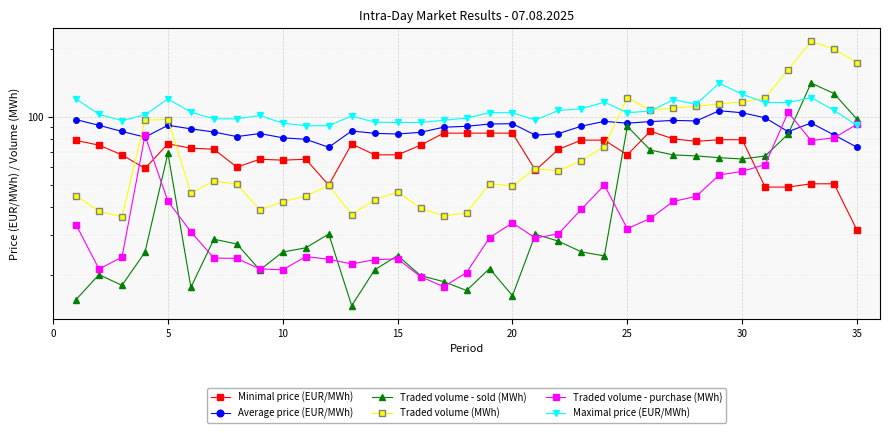

What are all the series names shown in the legend?

Minimal price (EUR/MWh), Average price (EUR/MWh), Traded volume - sold (MWh), Traded volume (MWh), Traded volume - purchase (MWh), Maximal price (EUR/MWh)